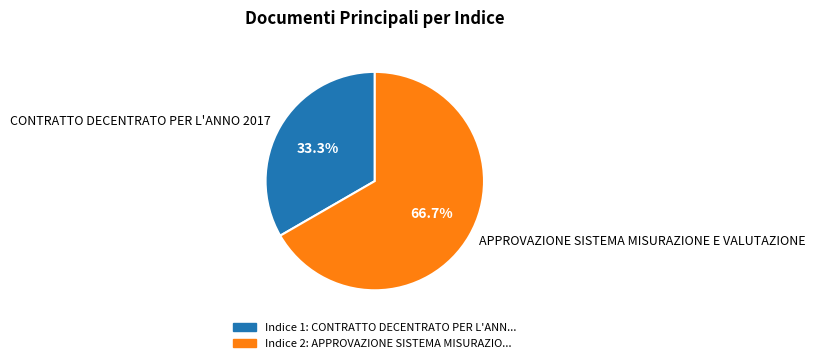

To the nearest percent, what is the difference between the CONTRATTO DECENTRATO PER L'ANNO 2017 and APPROVAZIONE SISTEMA MISURAZIONE E VALUTAZIONE slice percentages?

33%